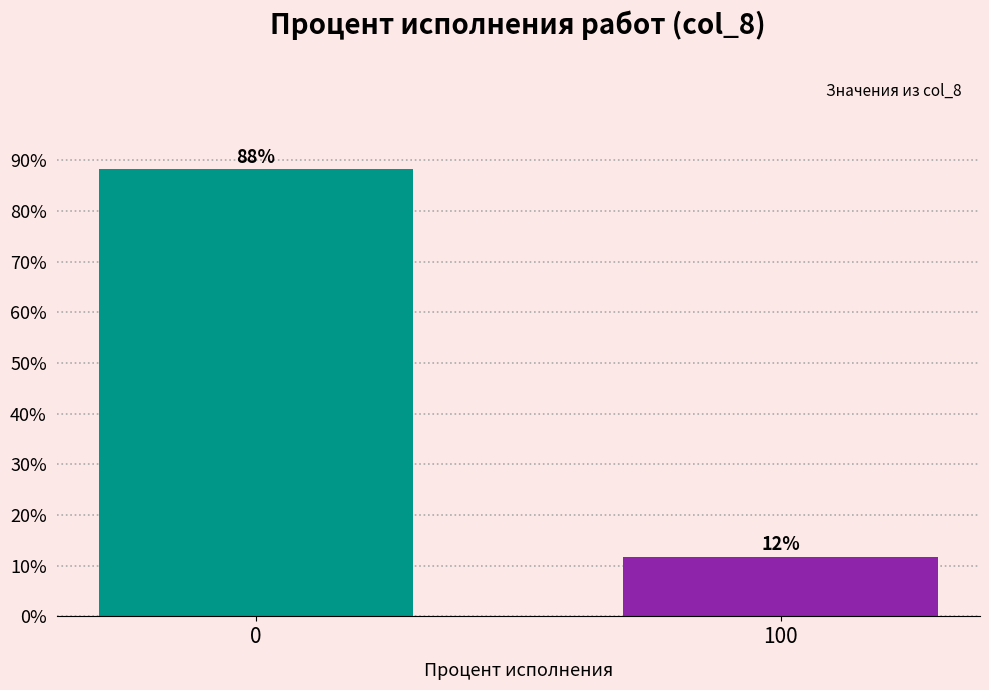

List the labels in order of value, largest first.

0, 100